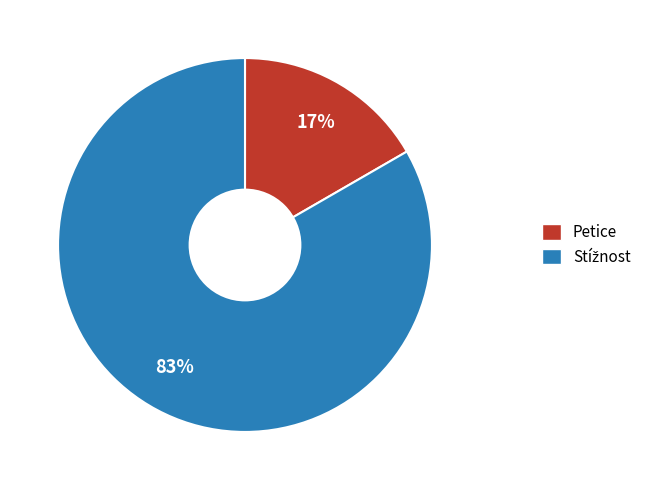

How many segments does this pie chart have?

2